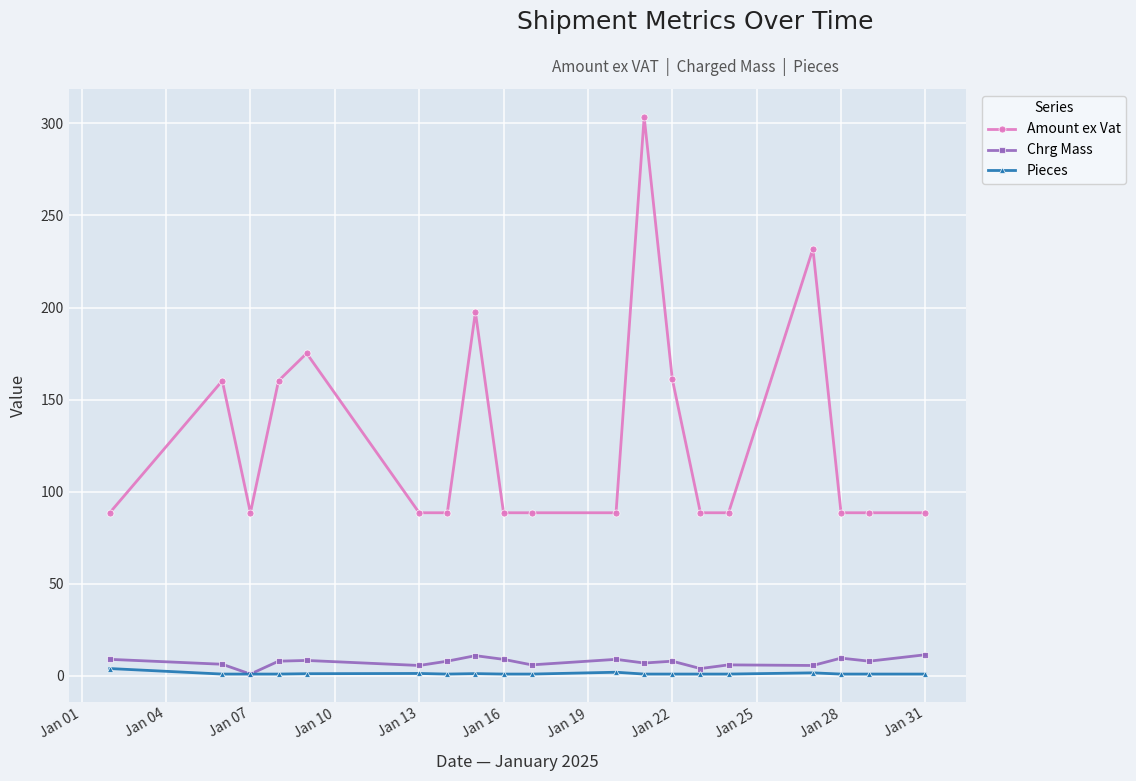

True or false: Amount ex Vat and Pieces intersect in this chart.

False